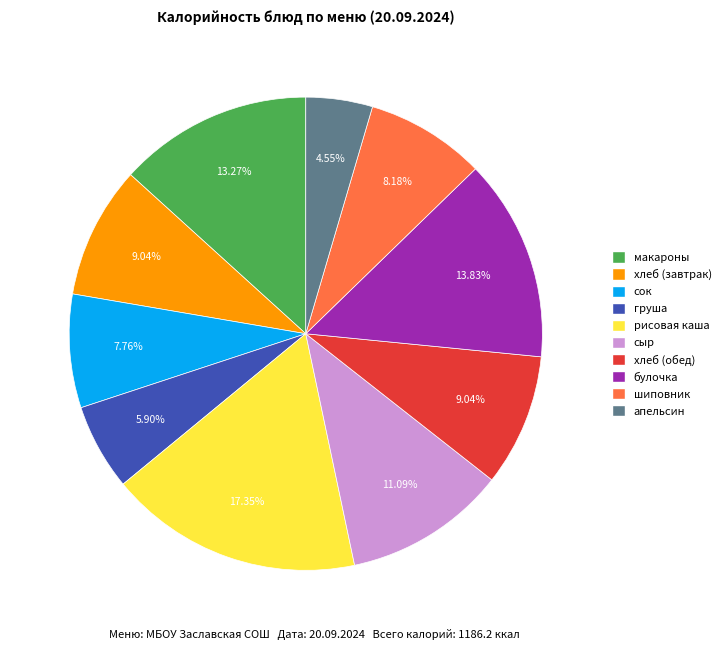

What is the ratio of the value at булочка to the value at апельсин?

3.0